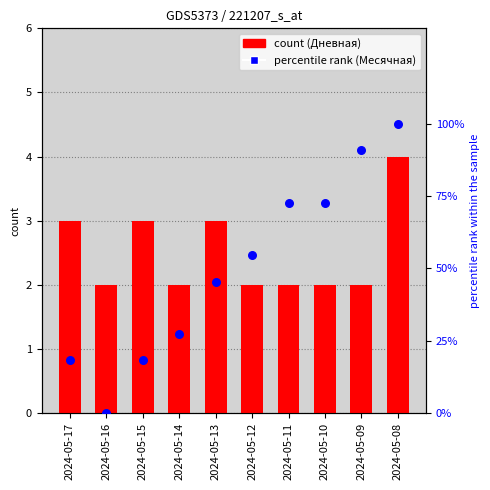

Is the value of Дневная at 2024-05-16 greater than the value of Месячная (percentile) at 2024-05-15?

No